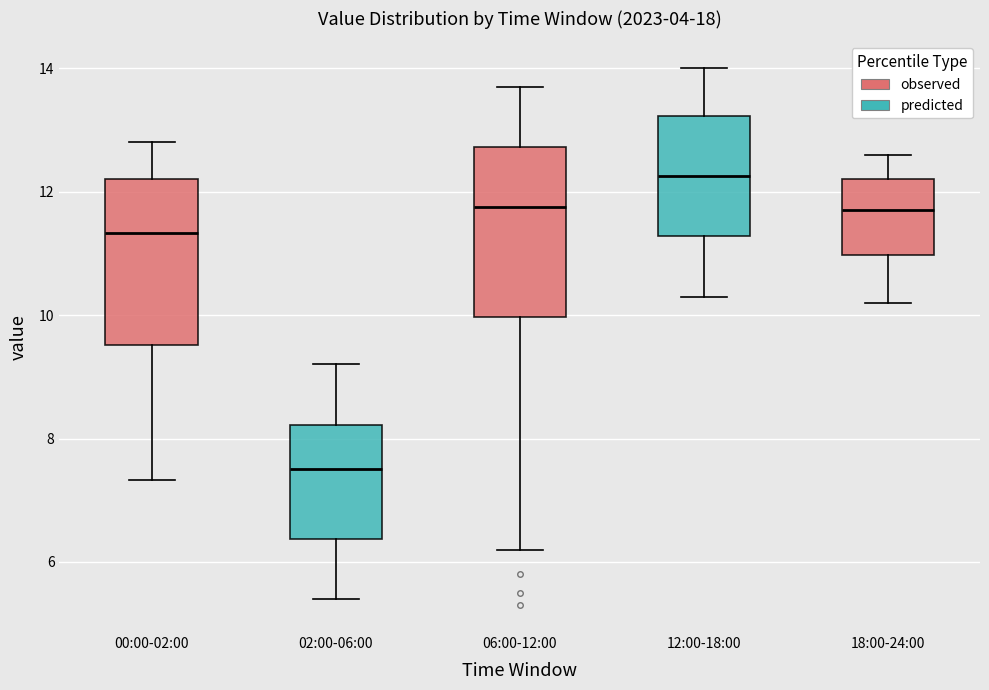

Which box's median line is the highest?

12:00-18:00